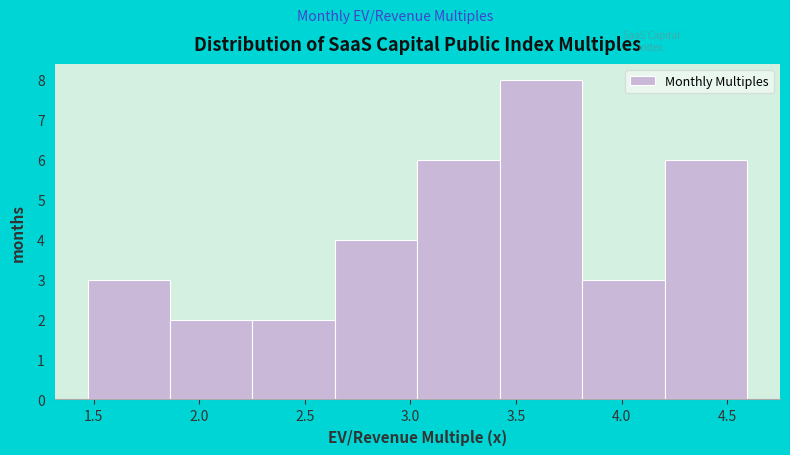

Which range on the x-axis has the tallest bar?

3.40 to 3.80